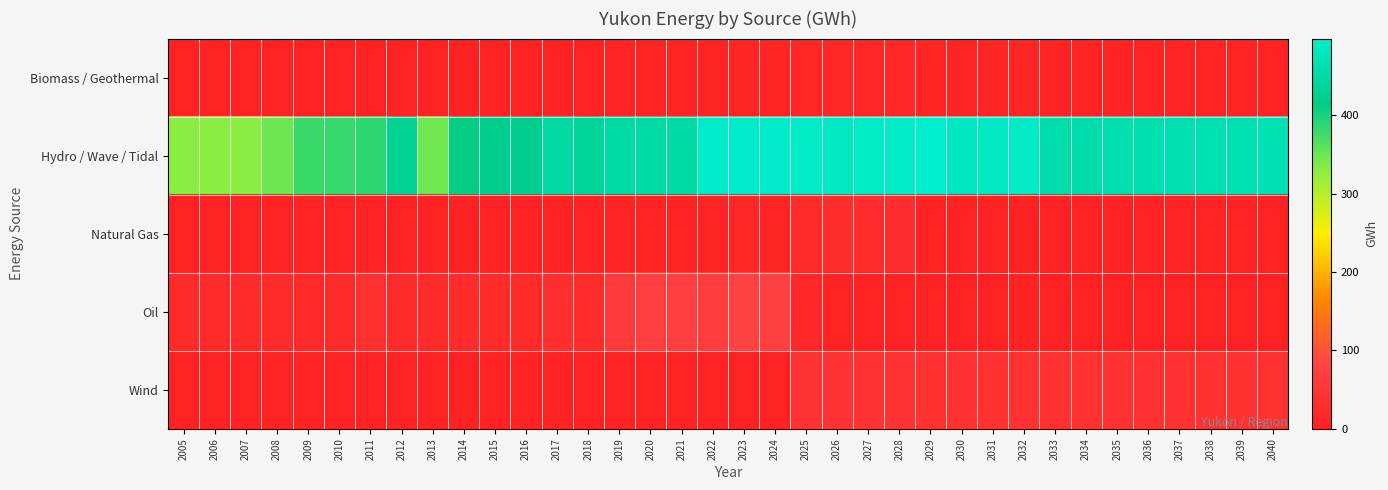

Reading right to left, list all the values displayed in this chart.

Biomass / Geothermal: 2040=5.7	2039=4.8	2038=4.7	2037=4.2	2036=4.0	2035=3.8	2034=3.5	2033=3.3	2032=8.5	2031=7.9	2030=7.6	2029=10.3	2028=12.9	2027=12.6	2026=12.6	2025=12.6	2024=9.1	2023=9.1	2022=7.2	2021=6.4	2020=6.3	2019=4.6	2018=0.0	2017=0.0	2016=0.0	2015=0.0	2014=0.0	2013=0.0	2012=0.0	2011=0.0	2010=0.0	2009=0.0	2008=0.0	2007=0.0	2006=0.0	2005=0.0
Hydro / Wave / Tidal: 2040=469.6	2039=466.1	2038=466.1	2037=465.0	2036=461.6	2035=461.5	2034=458.0	2033=456.7	2032=490.9	2031=485.9	2030=485.1	2029=498.1	2028=490.5	2027=488.0	2026=485.5	2025=490.5	2024=492.8	2023=493.1	2022=493.4	2021=450.3	2020=450.8	2019=451.5	2018=437.0	2017=448.2	2016=419.5	2015=421.7	2014=410.7	2013=347.2	2012=430.2	2011=388.1	2010=380.4	2009=379.1	2008=348.3	2007=330.6	2006=330.6	2005=330.6
Natural Gas: 2040=0.0	2039=0.0	2038=0.0	2037=0.0	2036=0.0	2035=0.0	2034=0.0	2033=0.0	2032=2.3	2031=1.0	2030=0.9	2029=5.8	2028=31.4	2027=28.0	2026=25.8	2025=21.8	2024=7.6	2023=12.0	2022=5.9	2021=5.5	2020=5.0	2019=3.6	2018=0.0	2017=0.0	2016=0.0	2015=0.0	2014=0.0	2013=0.0	2012=0.0	2011=0.0	2010=0.0	2009=0.0	2008=0.0	2007=0.0	2006=0.0	2005=0.0
Oil: 2040=1.3	2039=1.3	2038=1.3	2037=1.1	2036=0.8	2035=0.8	2034=0.6	2033=0.5	2032=3.3	2031=1.6	2030=1.4	2029=3.3	2028=5.8	2027=3.4	2026=3.3	2025=14.3	2024=74.7	2023=80.0	2022=68.9	2021=73.0	2020=69.9	2019=60.3	2018=27.2	2017=34.0	2016=24.7	2015=23.8	2014=23.0	2013=23.3	2012=24.4	2011=36.9	2010=24.8	2009=18.5	2008=22.3	2007=22.1	2006=22.1	2005=22.1
Wind: 2040=37.9	2039=37.6	2038=37.6	2037=37.5	2036=37.2	2035=37.2	2034=36.9	2033=36.8	2032=39.8	2031=39.3	2030=39.2	2029=40.4	2028=43.7	2027=43.4	2026=43.2	2025=43.6	2024=0.0	2023=0.0	2022=0.0	2021=0.0	2020=0.0	2019=0.0	2018=0.0	2017=0.0	2016=0.5	2015=0.7	2014=0.3	2013=0.3	2012=0.4	2011=0.4	2010=0.1	2009=0.2	2008=0.4	2007=0.4	2006=0.4	2005=0.4